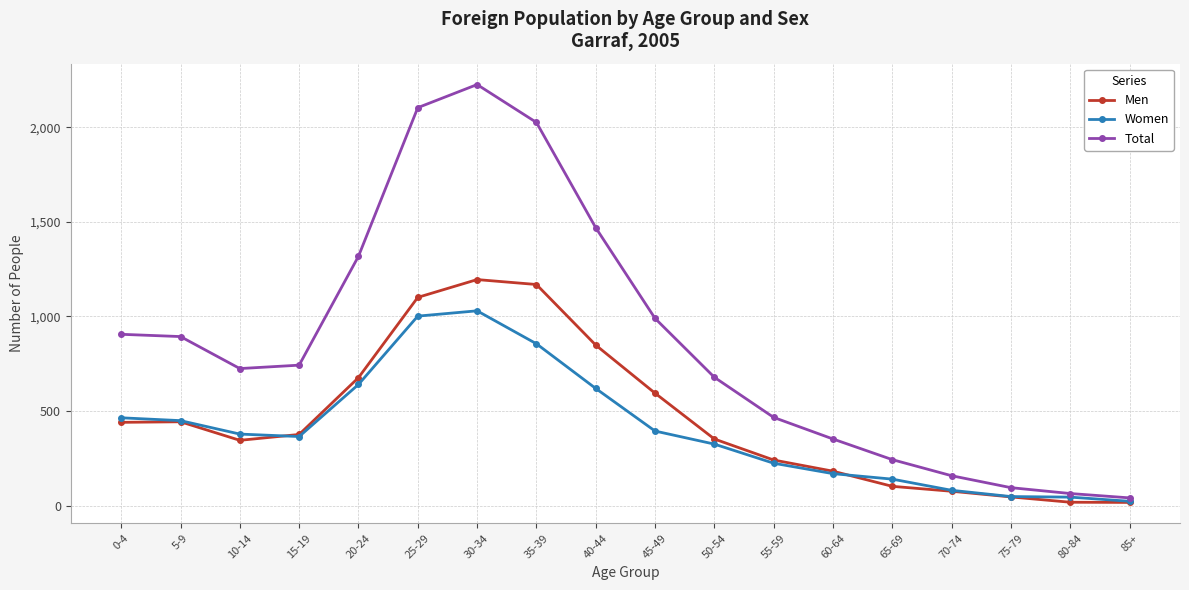

Which category has the highest value across all series?

30-34